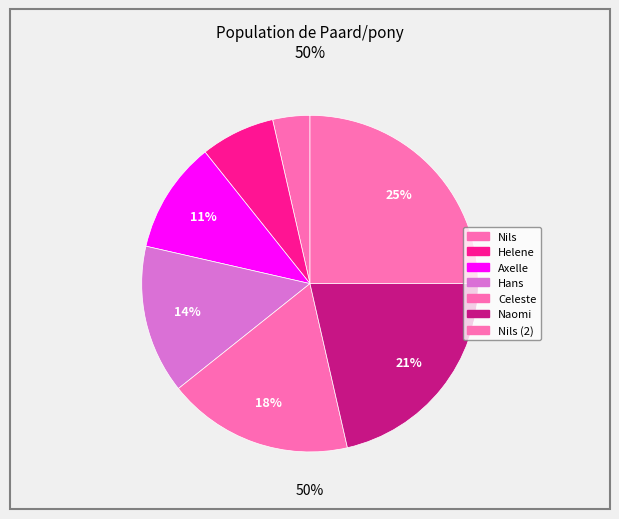

How many slices are in this pie chart?

7